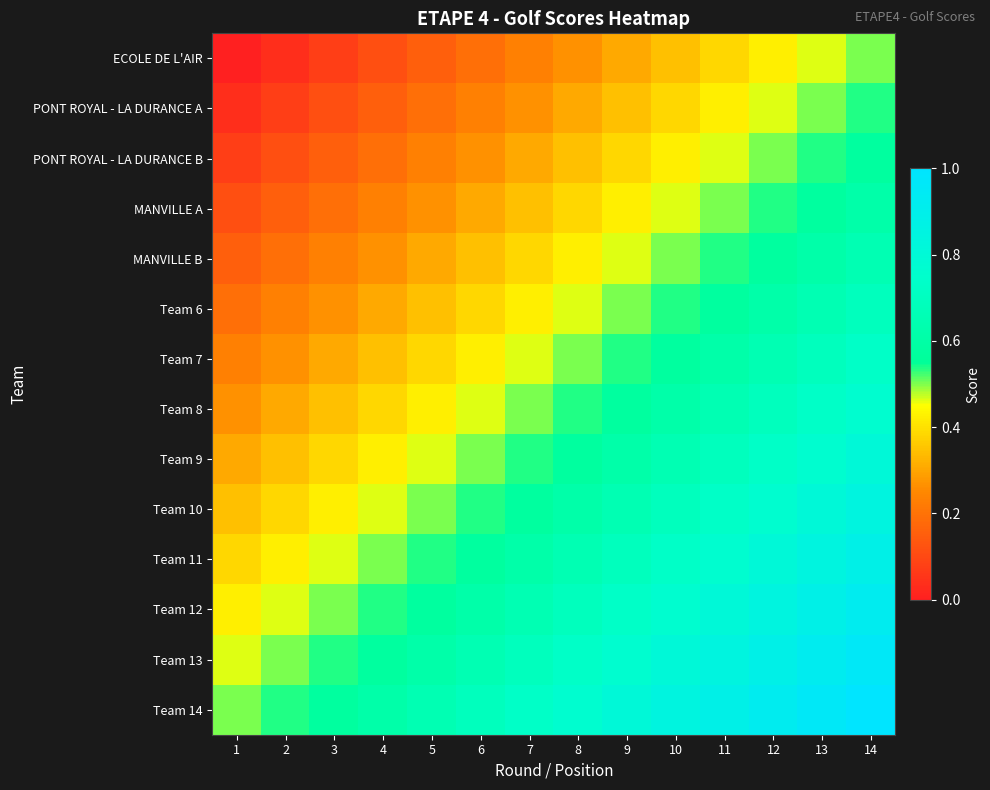

Reading right to left, list all the values displayed in this chart.

ECOLE DE L'AIR: 14=0.5	13=0.5	12=0.4	11=0.4	10=0.3	9=0.3	8=0.3	7=0.2	6=0.2	5=0.2	4=0.1	3=0.1	2=0.0	1=0.0
PONT ROYAL - LA DURANCE A: 14=0.5	13=0.5	12=0.5	11=0.4	10=0.4	9=0.3	8=0.3	7=0.3	6=0.2	5=0.2	4=0.2	3=0.1	2=0.1	1=0.0
PONT ROYAL - LA DURANCE B: 14=0.6	13=0.5	12=0.5	11=0.5	10=0.4	9=0.4	8=0.3	7=0.3	6=0.3	5=0.2	4=0.2	3=0.2	2=0.1	1=0.1
MANVILLE A: 14=0.6	13=0.6	12=0.5	11=0.5	10=0.5	9=0.4	8=0.4	7=0.3	6=0.3	5=0.3	4=0.2	3=0.2	2=0.2	1=0.1
MANVILLE B: 14=0.7	13=0.6	12=0.6	11=0.5	10=0.5	9=0.5	8=0.4	7=0.4	6=0.3	5=0.3	4=0.3	3=0.2	2=0.2	1=0.2
Team 6: 14=0.7	13=0.7	12=0.6	11=0.6	10=0.5	9=0.5	8=0.5	7=0.4	6=0.4	5=0.3	4=0.3	3=0.3	2=0.2	1=0.2
Team 7: 14=0.7	13=0.7	12=0.7	11=0.6	10=0.6	9=0.5	8=0.5	7=0.5	6=0.4	5=0.4	4=0.3	3=0.3	2=0.3	1=0.2
Team 8: 14=0.8	13=0.7	12=0.7	11=0.7	10=0.6	9=0.6	8=0.5	7=0.5	6=0.5	5=0.4	4=0.4	3=0.3	2=0.3	1=0.3
Team 9: 14=0.8	13=0.8	12=0.7	11=0.7	10=0.7	9=0.6	8=0.6	7=0.5	6=0.5	5=0.5	4=0.4	3=0.4	2=0.3	1=0.3
Team 10: 14=0.8	13=0.8	12=0.8	11=0.7	10=0.7	9=0.7	8=0.6	7=0.6	6=0.5	5=0.5	4=0.5	3=0.4	2=0.4	1=0.3
Team 11: 14=0.9	13=0.8	12=0.8	11=0.8	10=0.7	9=0.7	8=0.7	7=0.6	6=0.6	5=0.5	4=0.5	3=0.5	2=0.4	1=0.4
Team 12: 14=0.9	13=0.9	12=0.8	11=0.8	10=0.8	9=0.7	8=0.7	7=0.7	6=0.6	5=0.6	4=0.5	3=0.5	2=0.5	1=0.4
Team 13: 14=1.0	13=0.9	12=0.9	11=0.8	10=0.8	9=0.8	8=0.7	7=0.7	6=0.7	5=0.6	4=0.6	3=0.5	2=0.5	1=0.5
Team 14: 14=1.0	13=1.0	12=0.9	11=0.9	10=0.8	9=0.8	8=0.8	7=0.7	6=0.7	5=0.7	4=0.6	3=0.6	2=0.5	1=0.5